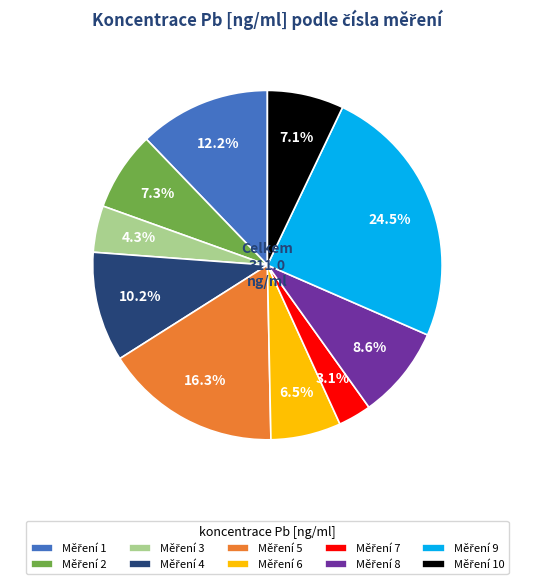

Is there a majority slice in this chart?

No